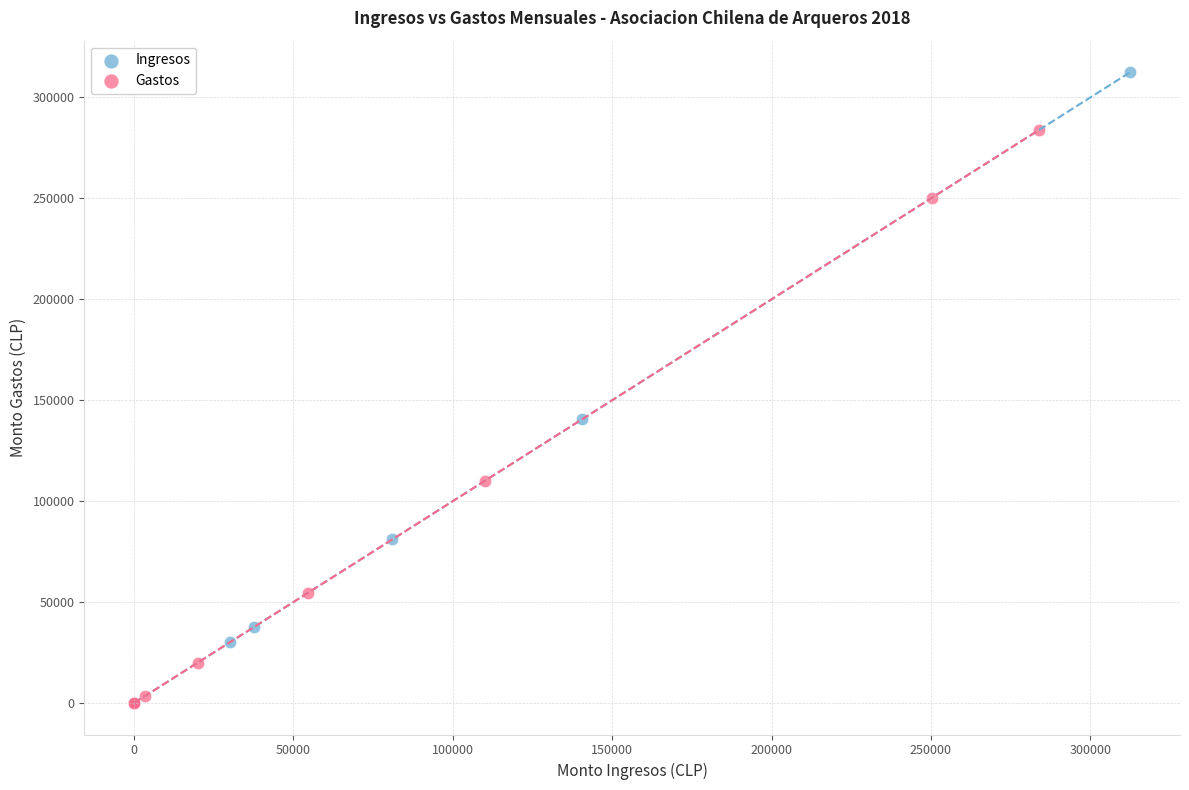

Which series has the widest spread of Y values?

Ingresos